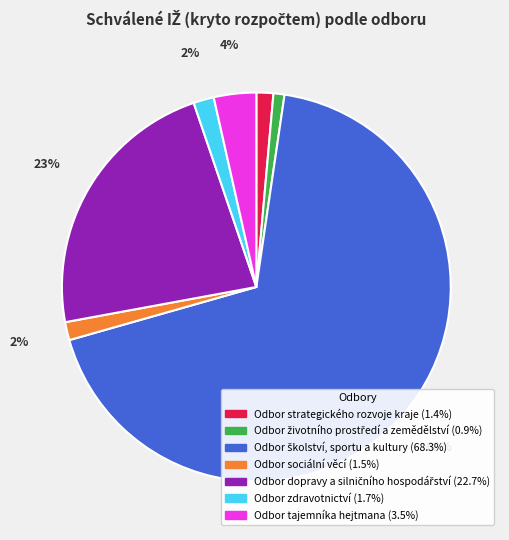

The Odbor sociální věcí slice represents 2% of the pie. True or false?

True